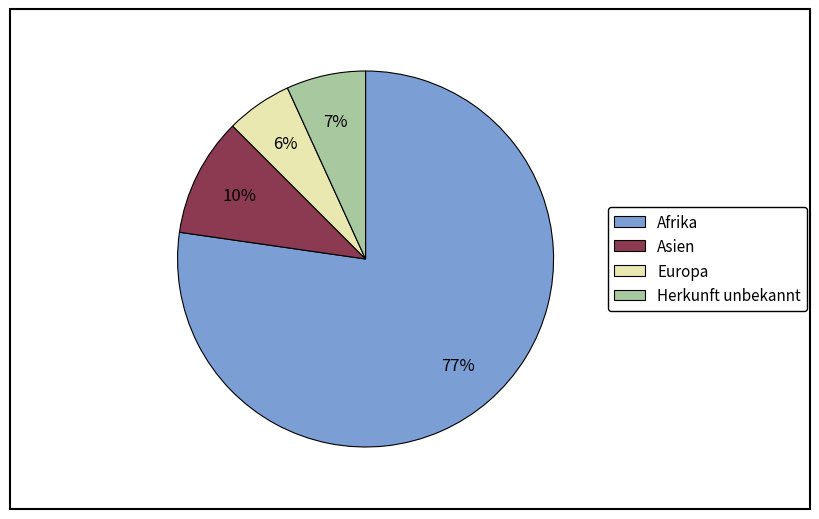

What percentage is the Europa slice, to the nearest percent?

6%